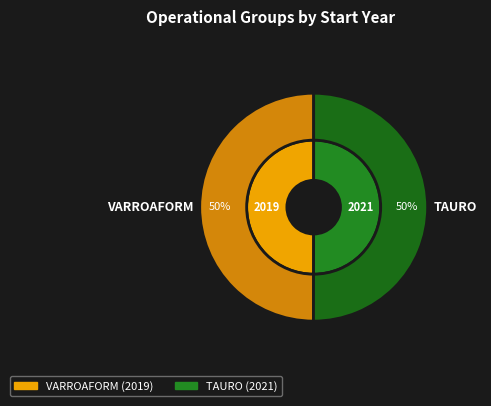

To the nearest percent, what is the average slice percentage?

50%